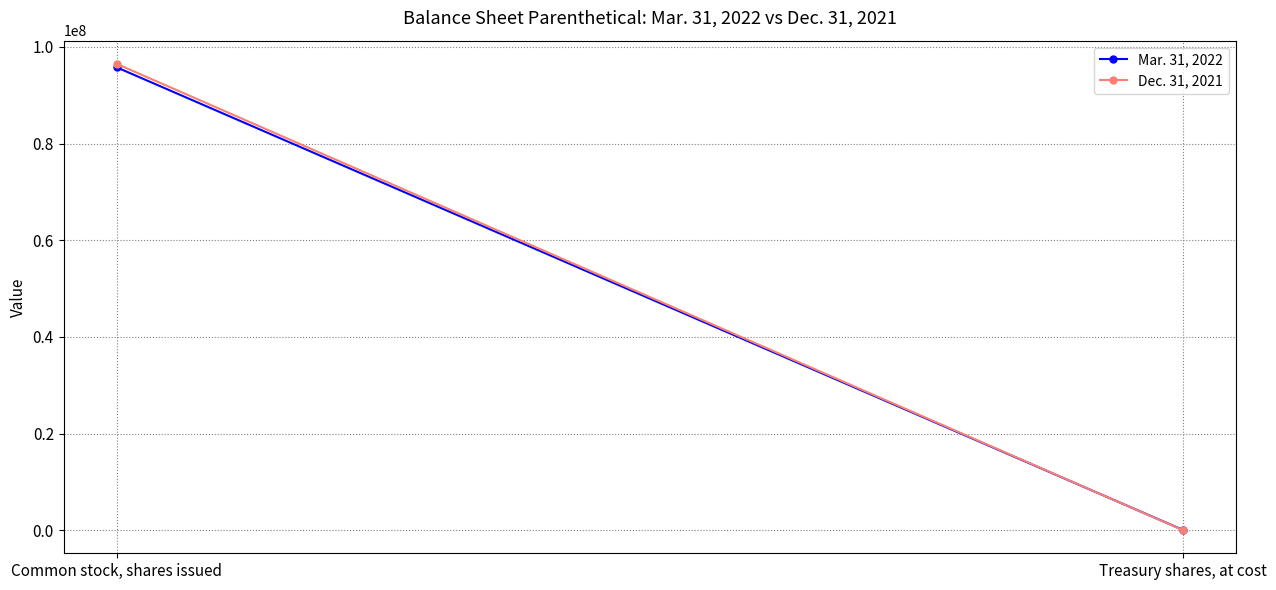

Which series changed the most between Common stock, shares issued and Treasury shares, at cost?

Dec. 31, 2021